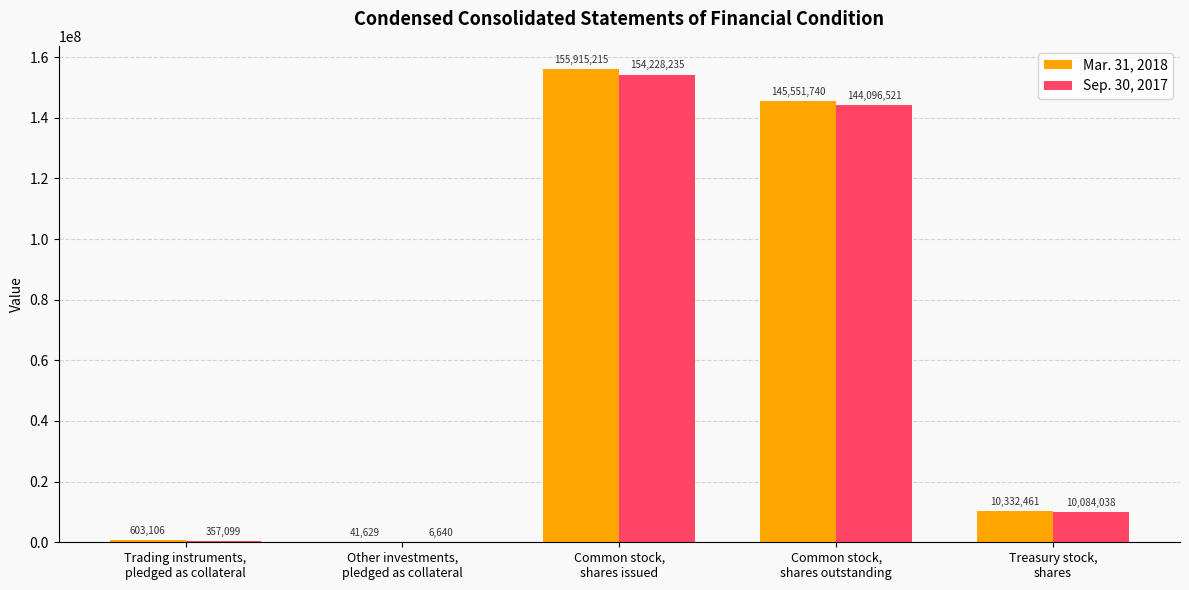

At which label does Mar. 31, 2018 first exceed 10332461?

Common stock,
shares issued